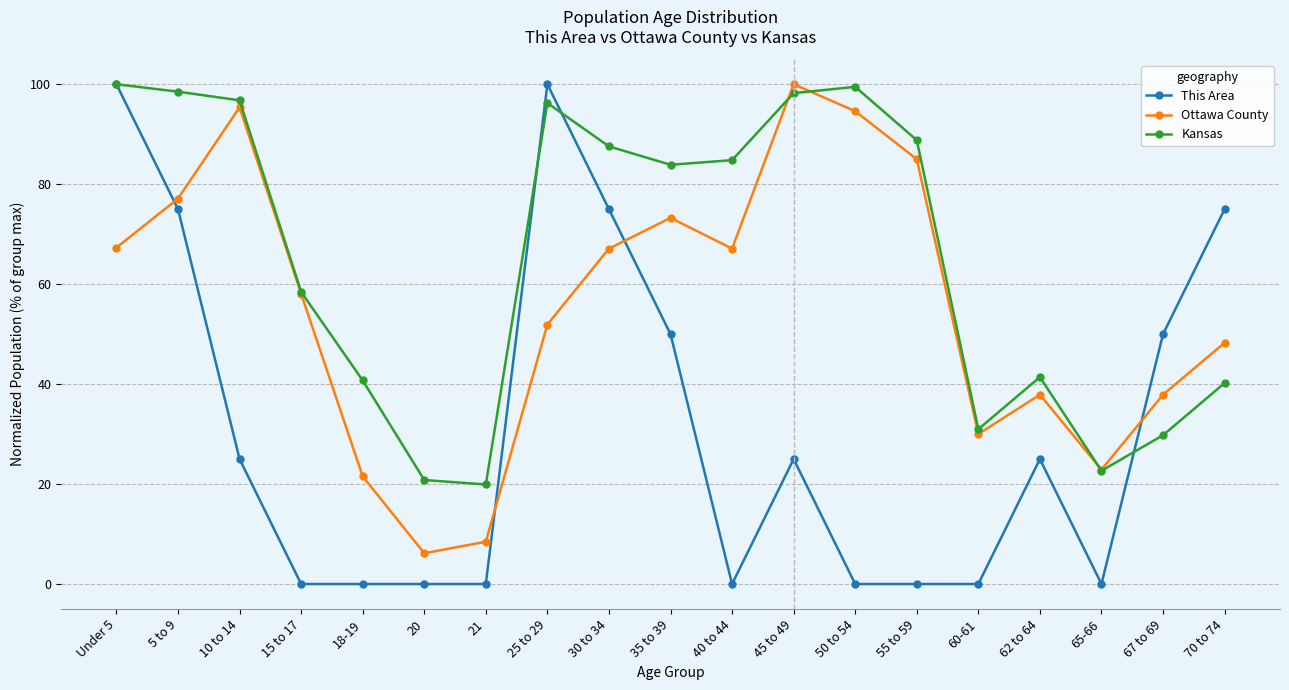

What are all the series names shown in the legend?

This Area, Ottawa County, Kansas